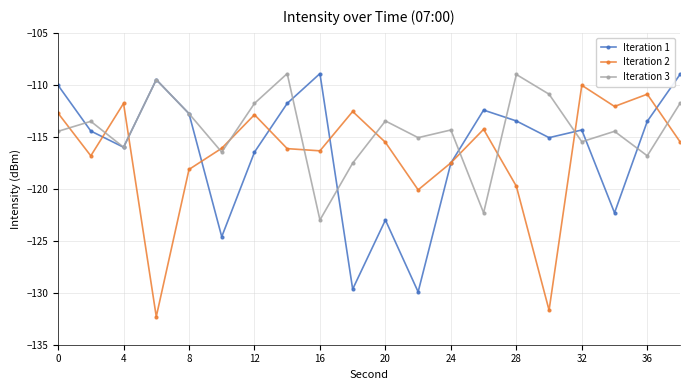

After their last crossing, which series has the higher values: Iteration 2 or Iteration 1?

Iteration 1